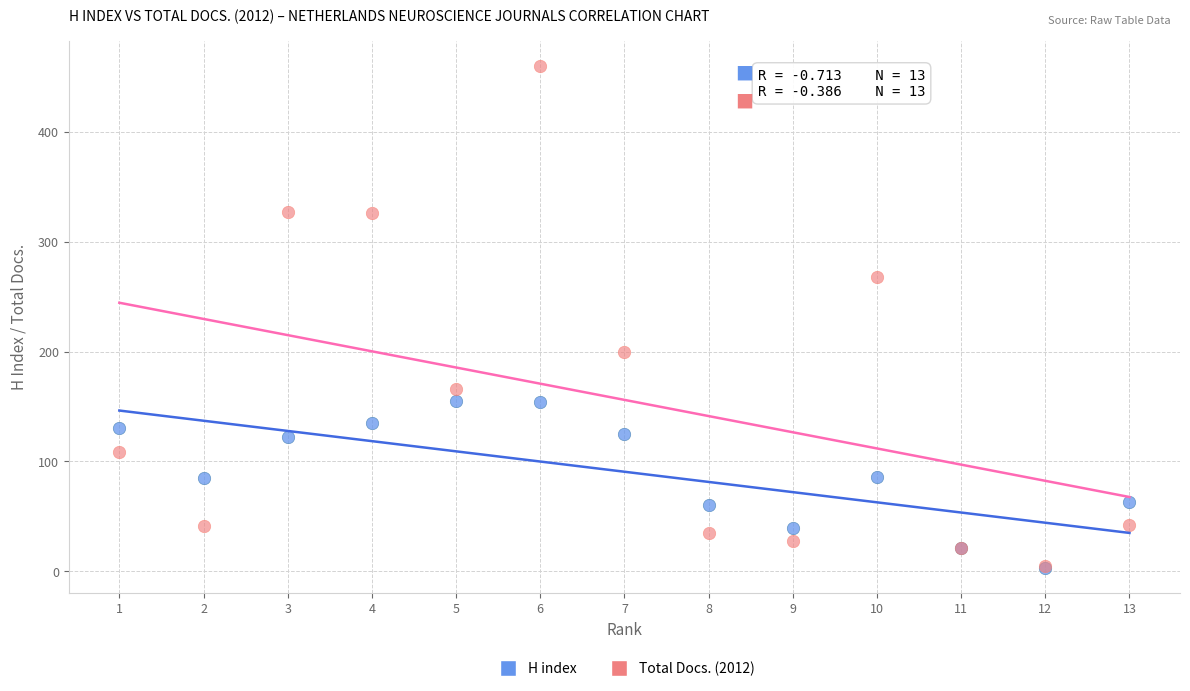

Which series reaches the maximum Y coordinate?

Total Docs. (2012)